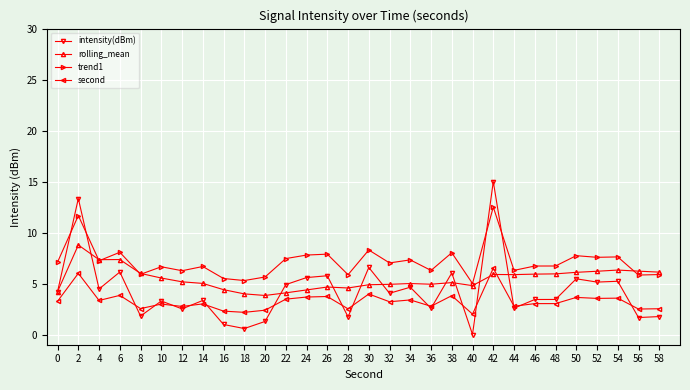

What is the difference between the maximum and second lowest values in the second series?

4.3